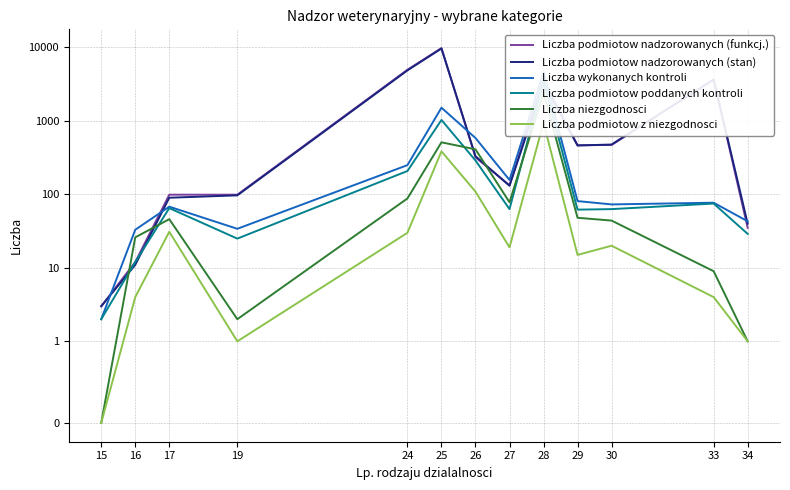

Which category has the highest value across all series?

25